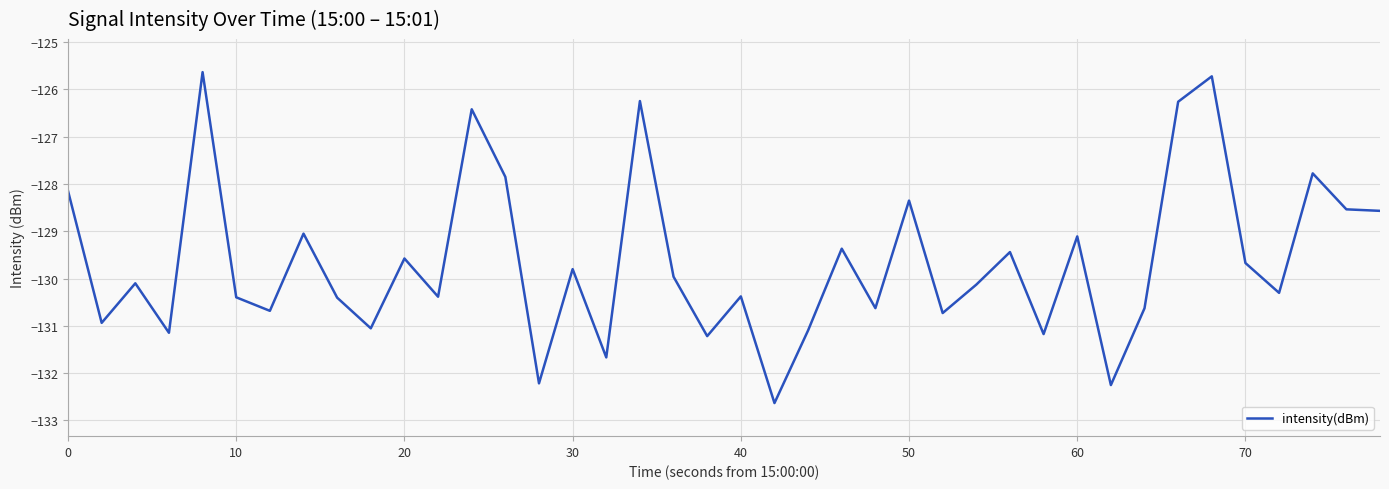

How many lines are shown in the chart?

1